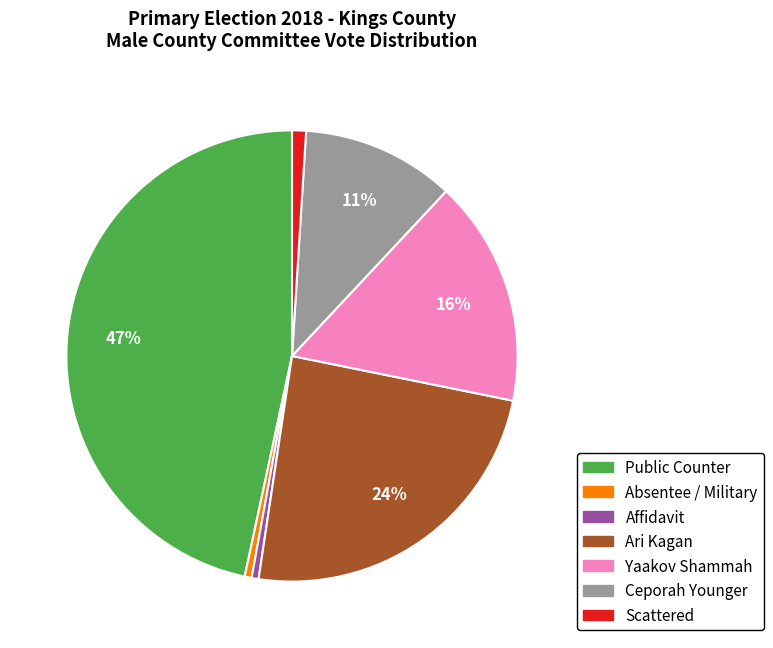

Is there a majority slice in this chart?

No